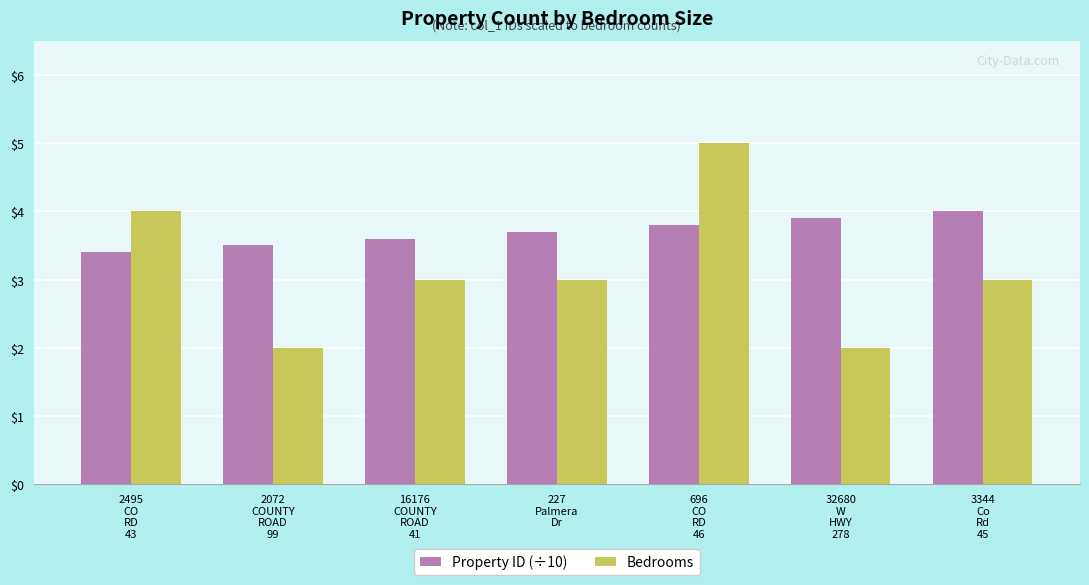

How many categories are shown in the chart?

7